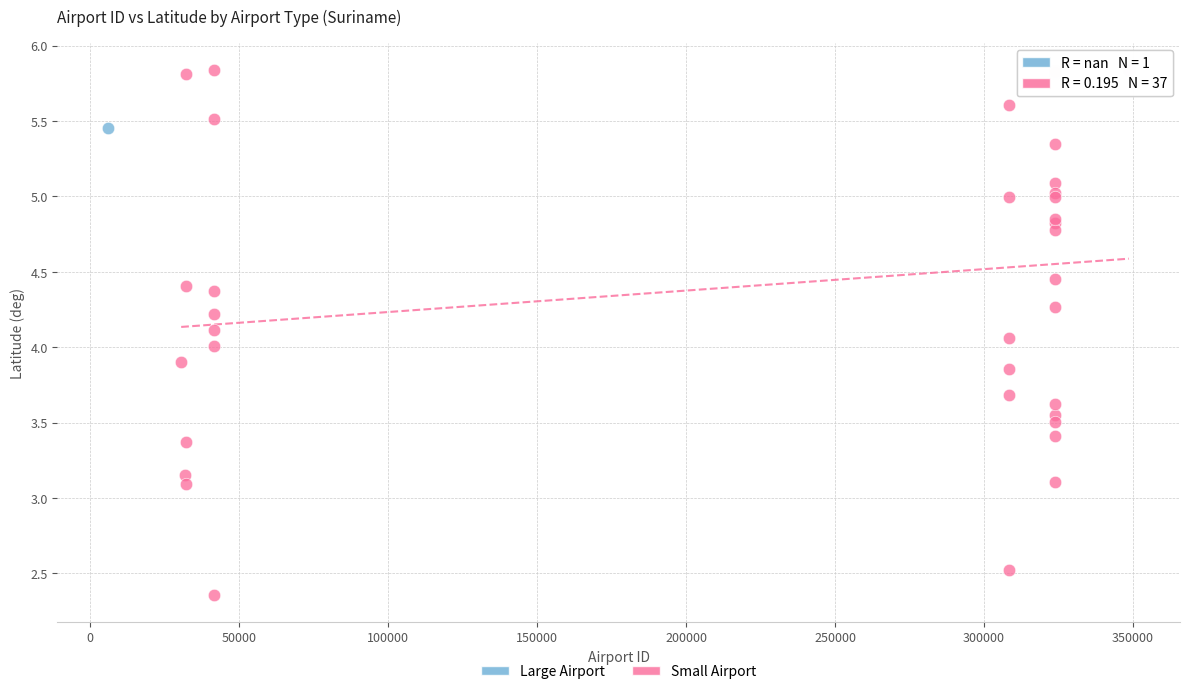

What are all the series names shown in the legend?

Large Airport, Small Airport